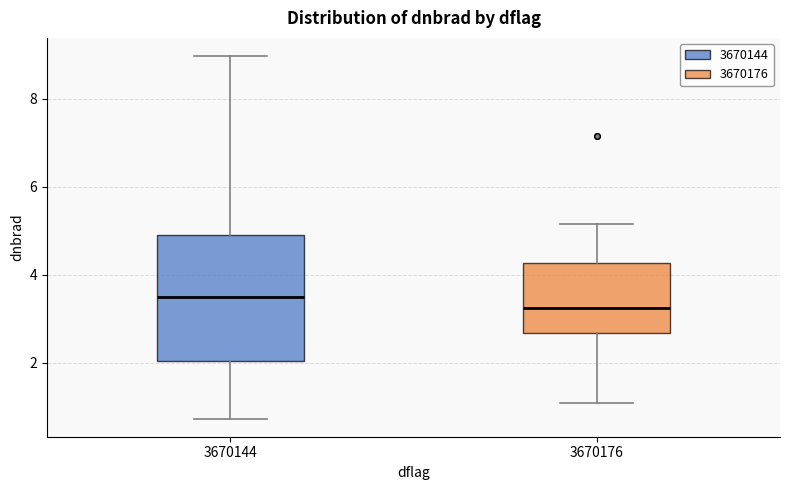

Where does the median line of the box at x = 3670144 sit on the y-axis? The values are not printed on the chart, so give them approximately, as read against the axis.

3.4